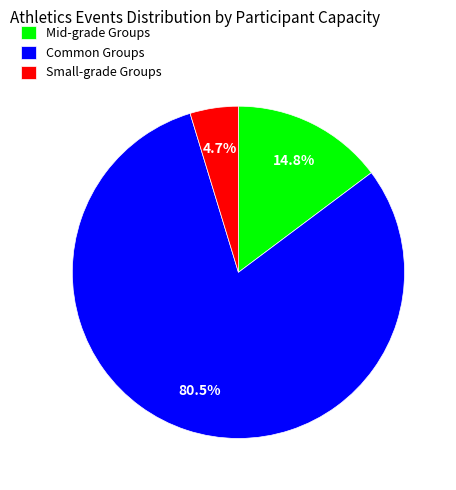

How many slices are in this pie chart?

3